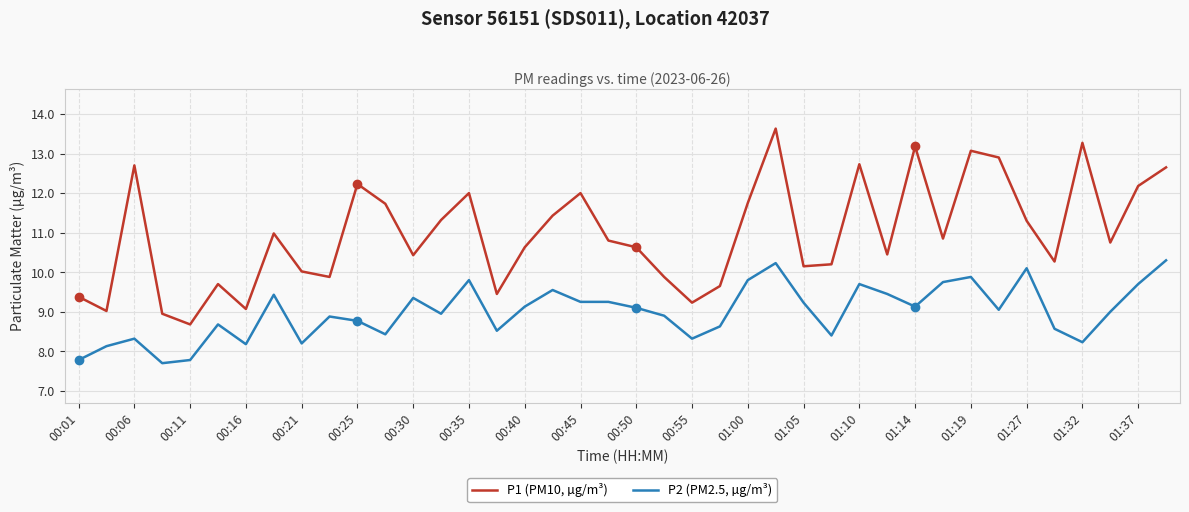

Which series has the widest spread of values?

P1 (PM10, µg/m³)